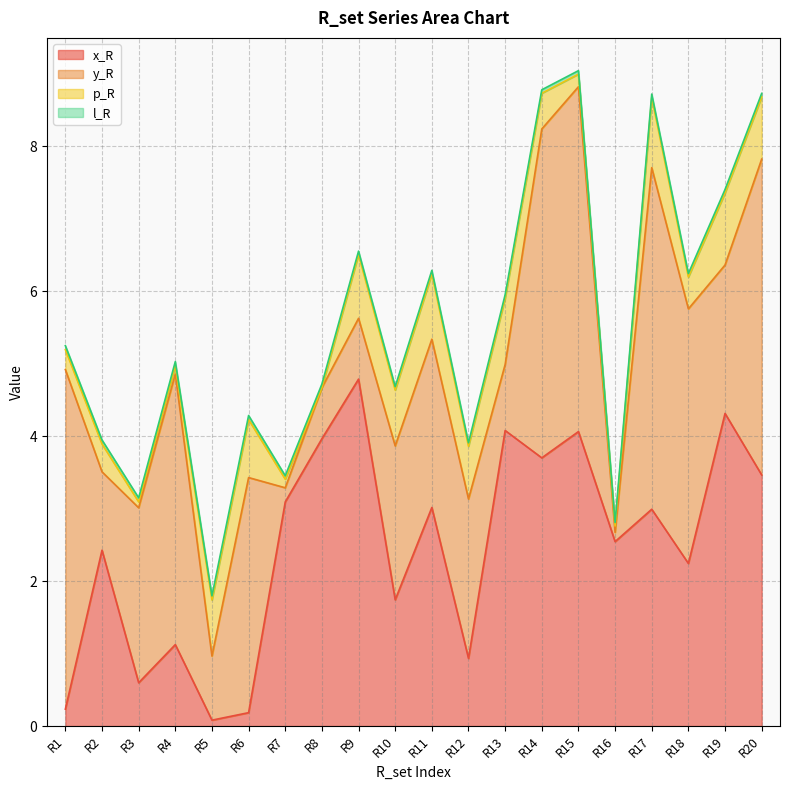

Reading left to right, extract all data points from this chart.

x_R: R1=0.2	R2=2.4	R3=0.6	R4=1.1	R5=0.1	R6=0.2	R7=3.1	R8=4.0	R9=4.8	R10=1.7	R11=3.0	R12=0.9	R13=4.1	R14=3.7	R15=4.1	R16=2.5	R17=3.0	R18=2.2	R19=4.3	R20=3.5
y_R: R1=4.7	R2=1.1	R3=2.4	R4=3.7	R5=0.9	R6=3.2	R7=0.2	R8=0.7	R9=0.8	R10=2.1	R11=2.3	R12=2.2	R13=0.9	R14=4.5	R15=4.8	R16=0.1	R17=4.7	R18=3.5	R19=2.0	R20=4.4
p_R: R1=0.3	R2=0.4	R3=0.1	R4=0.1	R5=0.8	R6=0.8	R7=0.1	R8=0.0	R9=0.9	R10=0.8	R11=0.9	R12=0.7	R13=0.9	R14=0.5	R15=0.2	R16=0.1	R17=1.0	R18=0.4	R19=1.0	R20=0.9
l_R: R1=0.1	R2=0.1	R3=0.1	R4=0.1	R5=0.1	R6=0.1	R7=0.0	R8=0.0	R9=0.0	R10=0.0	R11=0.0	R12=0.0	R13=0.0	R14=0.0	R15=0.0	R16=0.0	R17=0.0	R18=0.0	R19=0.0	R20=0.0